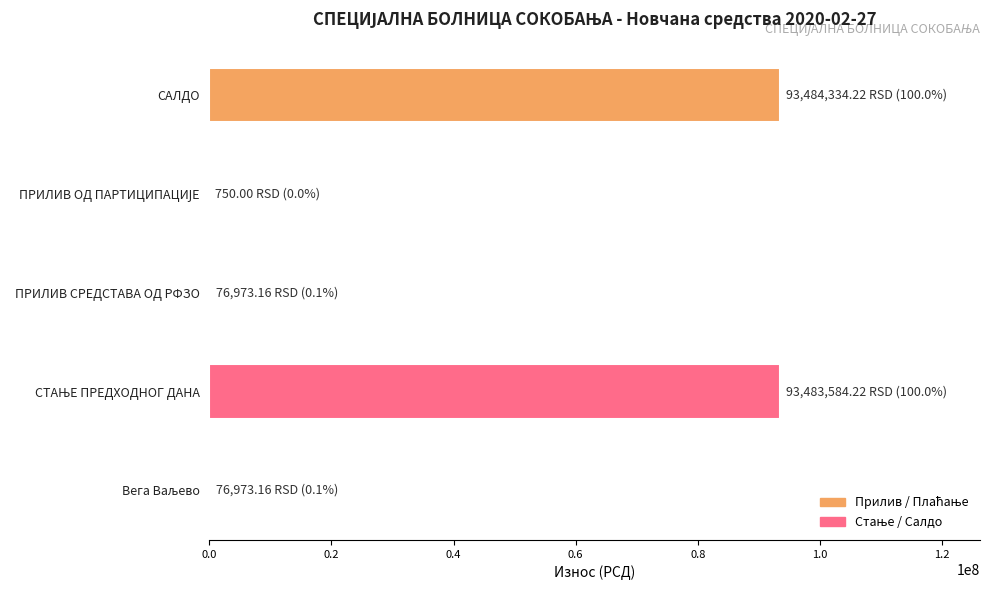

What is the sum of all values?

187122614.8